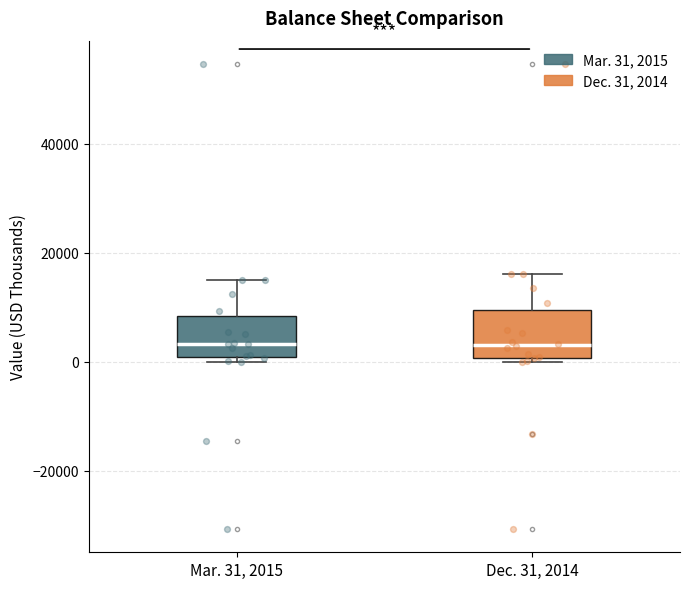

Reading left to right, transcribe this box plot: for each box, give where its median line is, the range the box spans, and where its two whiskers end, as read against the y-axis. The values are not printed on the chart, so give them approximately, as read against the axis.

Mar. 31, 2015: median 4000, box 0 to 8000, whiskers 0 (just below the box's lower edge) to 14000
Dec. 31, 2014: median 4000, box 0 to 10000, whiskers 0 (just below the box's lower edge) to 16000